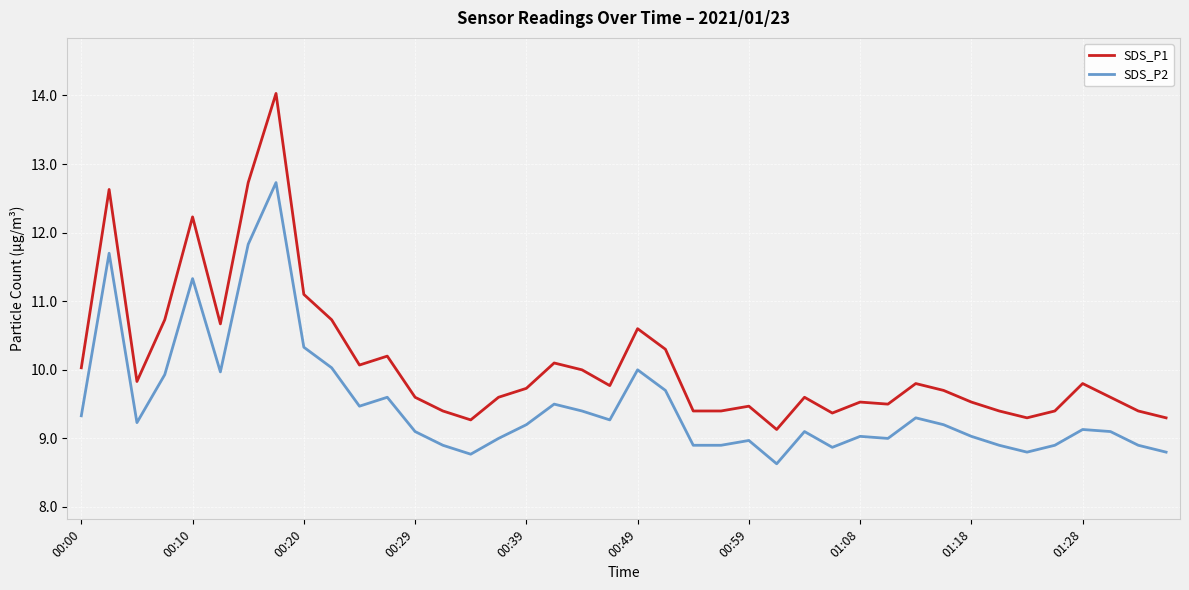

True or false: SDS_P2 and SDS_P1 cross at least once.

False